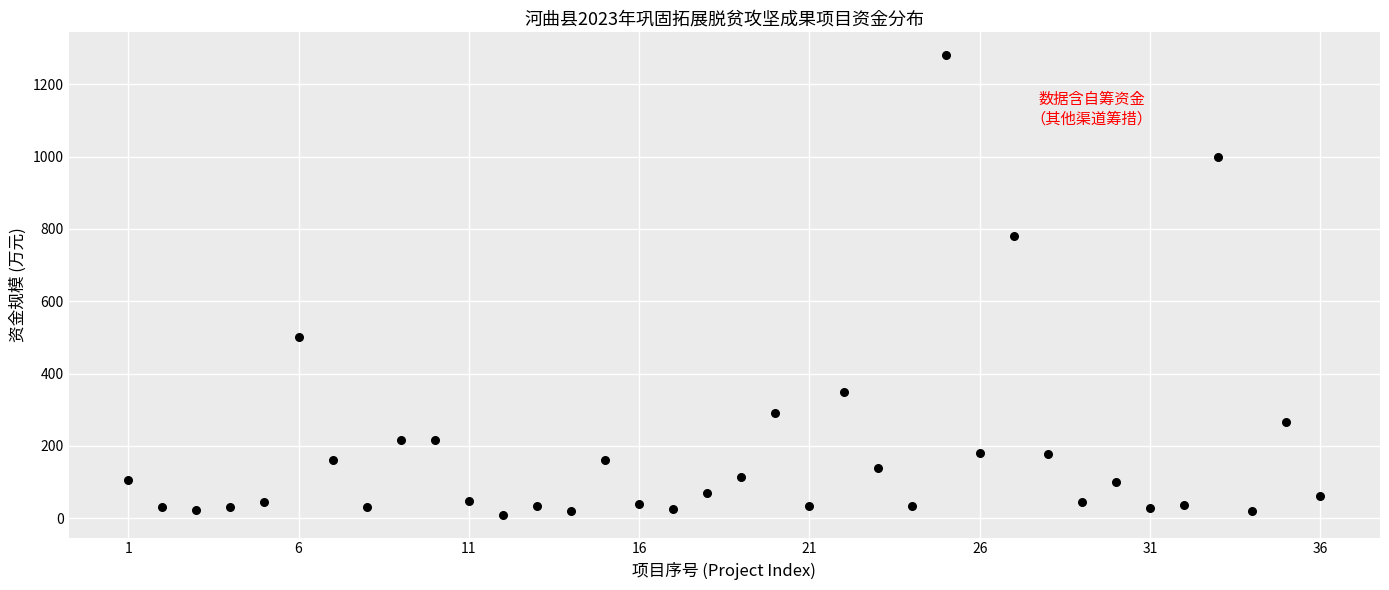

What is the range of Y values (max minus min)?

1270.0